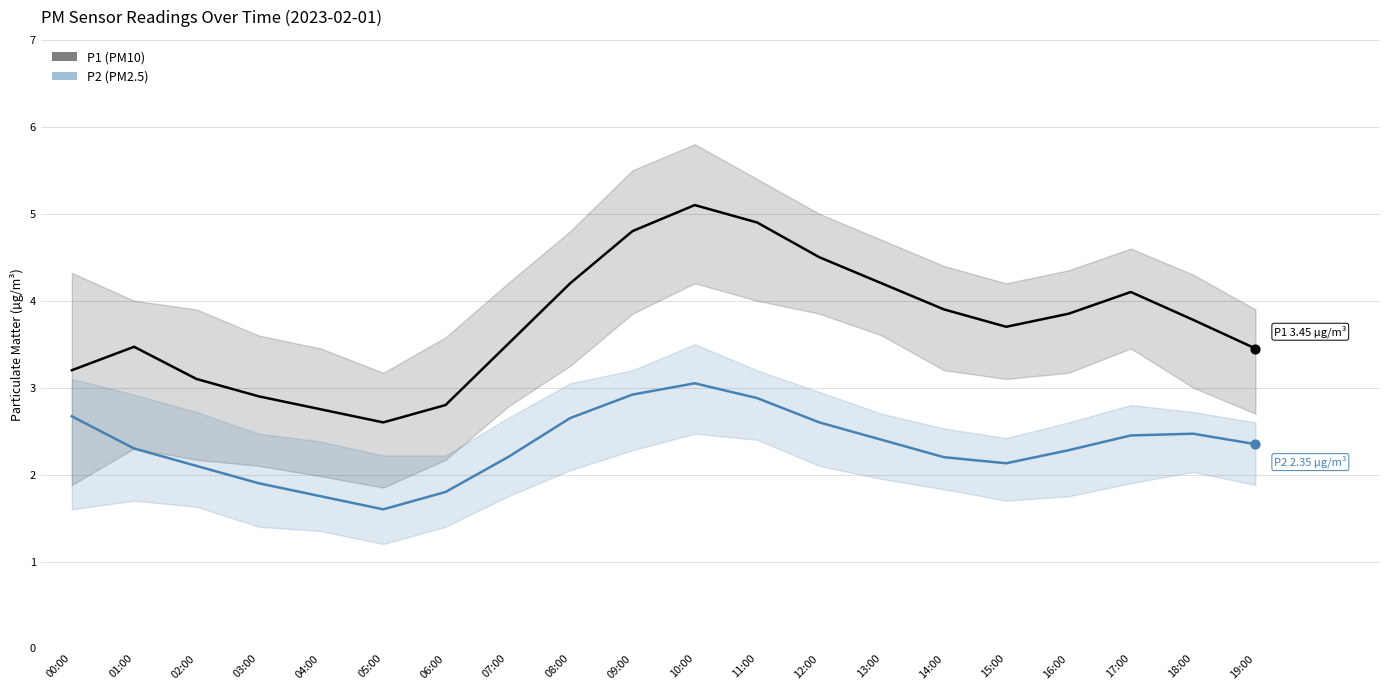

Which series has the largest total across all categories?

P1